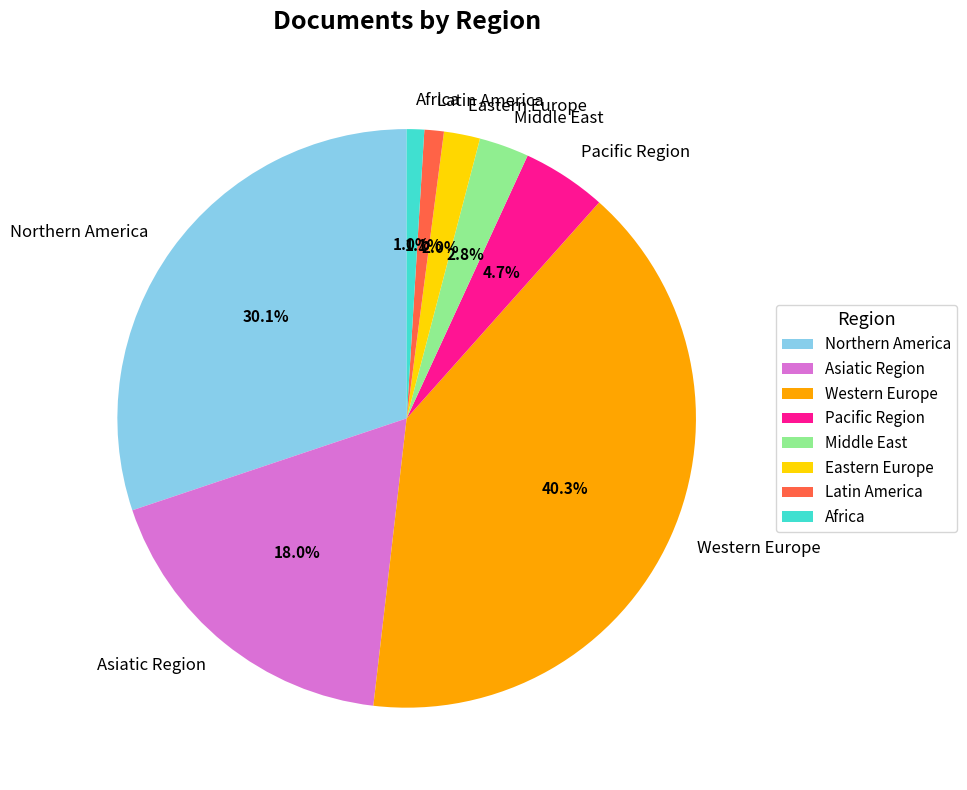

What is the largest slice in the pie chart?

Western Europe